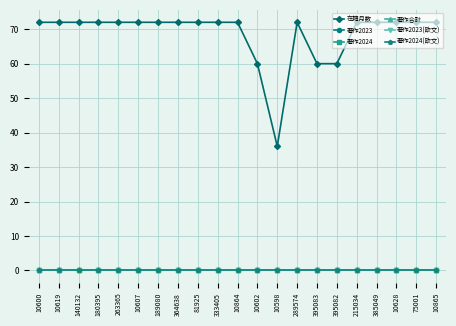

At 180395, list the series in order from smallest to largest.

著作2023, 著作2024, 著作合計, 著作2023(欧文), 著作2024(欧文), 在籍月数